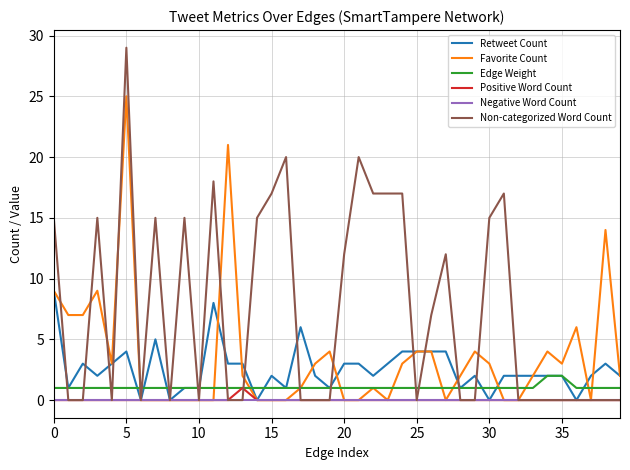

Which series has the widest spread of values?

Non-categorized Word Count